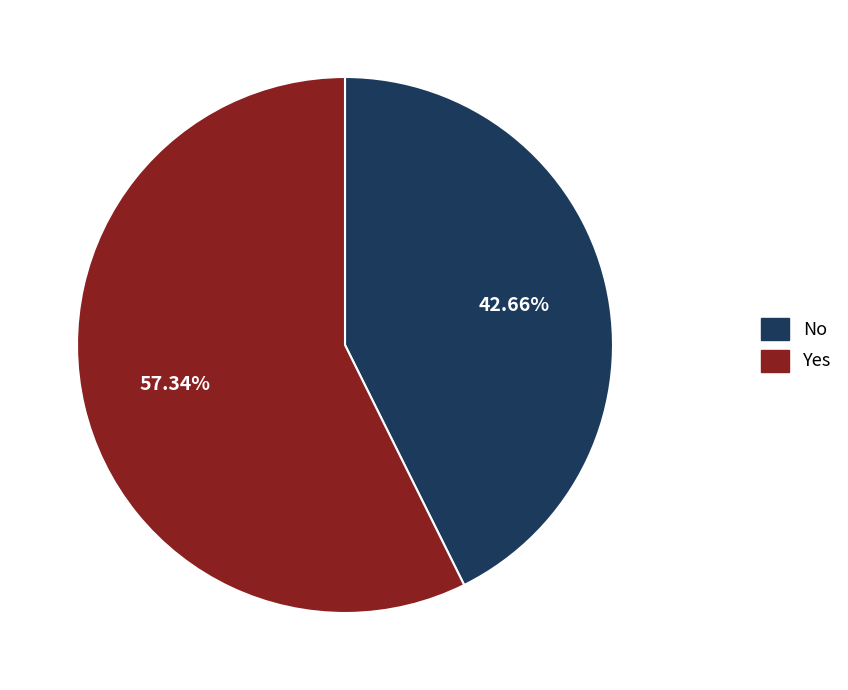

What is the smallest slice in the pie chart?

No